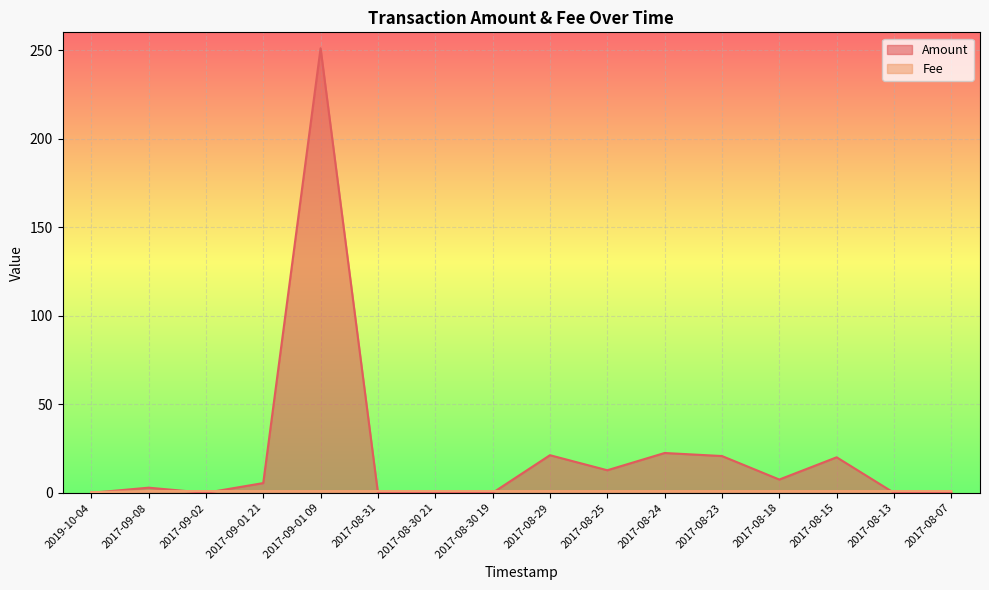

What is the lowest value of the Fee series?

0.4